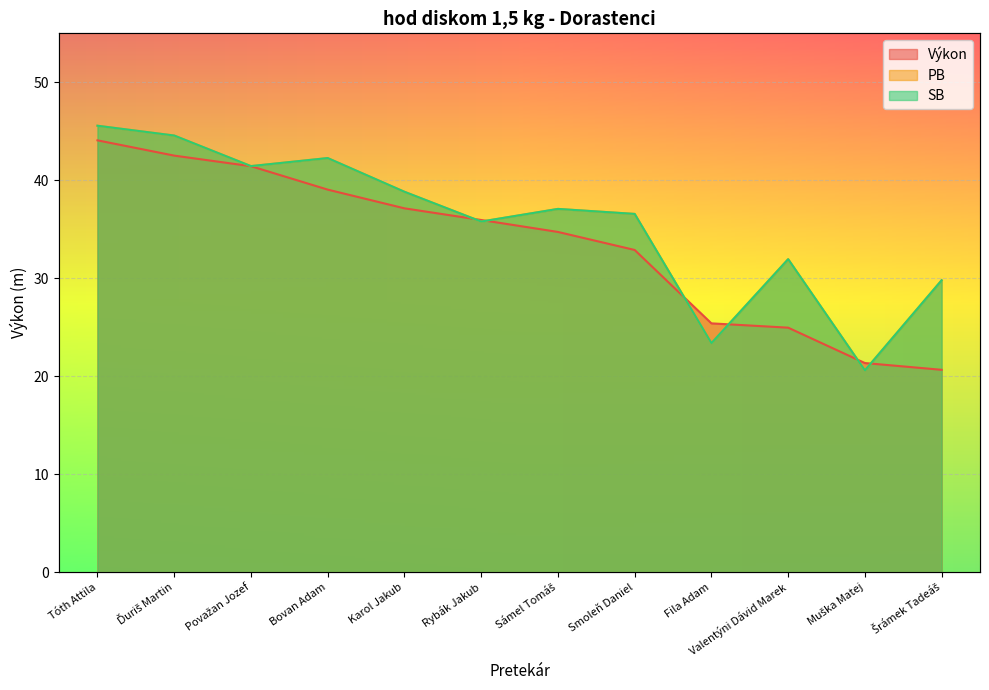

Reading right to left, what are all the values shown in this chart?

Výkon: Šrámek Tadeáš=20.7	Muška Matej=21.4	Valentýni Dávid Marek=25.0	Fila Adam=25.4	Smoleň Daniel=32.9	Sámel Tomáš=34.7	Rybák Jakub=36.0	Karol Jakub=37.1	Bovan Adam=39.0	Považan Jozef=41.4	Ďuriš Martin=42.5	Tóth Attila=44.1
PB: Šrámek Tadeáš=29.8	Muška Matej=20.6	Valentýni Dávid Marek=31.9	Fila Adam=23.4	Smoleň Daniel=36.6	Sámel Tomáš=37.1	Rybák Jakub=35.8	Karol Jakub=38.8	Bovan Adam=42.3	Považan Jozef=41.5	Ďuriš Martin=44.6	Tóth Attila=45.6
SB: Šrámek Tadeáš=29.8	Muška Matej=20.6	Valentýni Dávid Marek=31.9	Fila Adam=23.4	Smoleň Daniel=36.6	Sámel Tomáš=37.1	Rybák Jakub=35.8	Karol Jakub=38.8	Bovan Adam=42.3	Považan Jozef=41.5	Ďuriš Martin=44.6	Tóth Attila=45.6